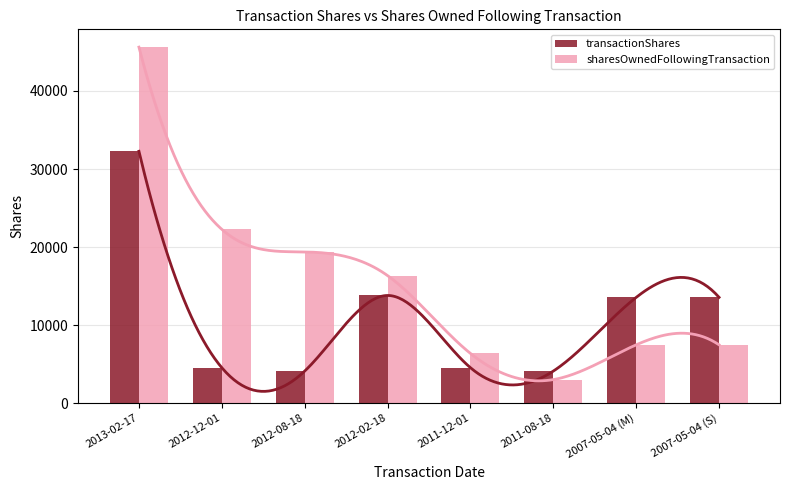

What is the sum of all sharesOwnedFollowingTransaction values?

127990